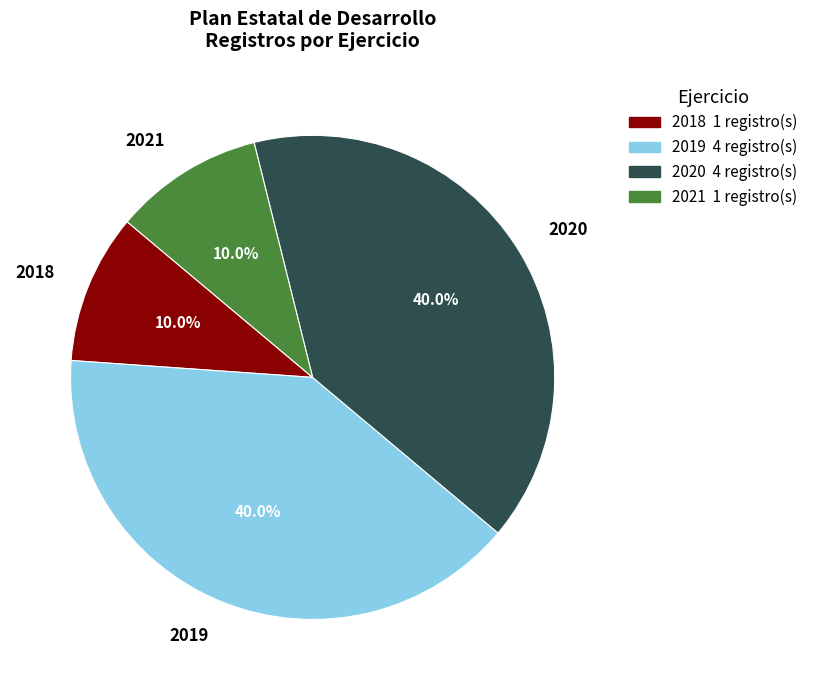

The 2021 slice represents 1% of the pie. True or false?

False